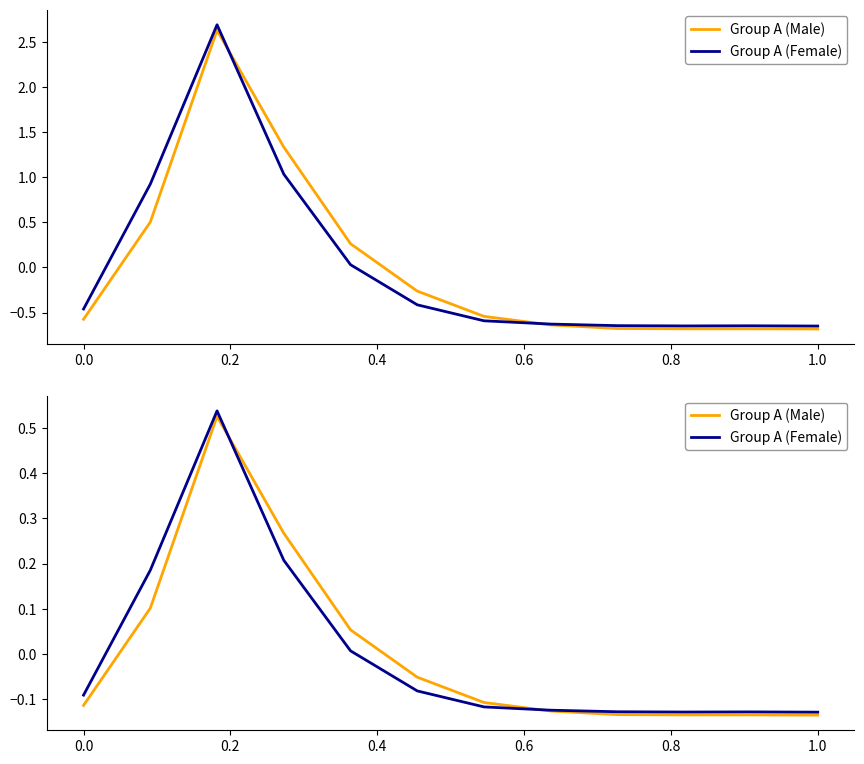

List the series in order of their overall mean, lowest first.

Group A (Male), Group A (Female)